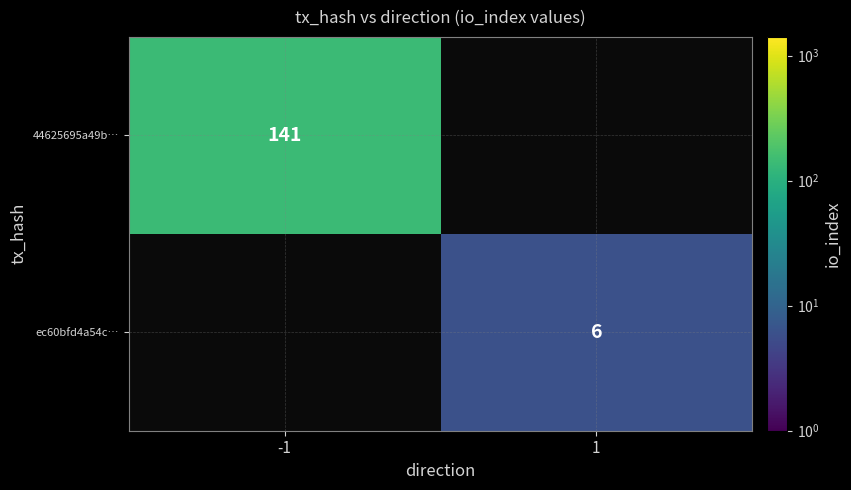

True or false: 44625695a49b… has a value of 141 at -1.

True